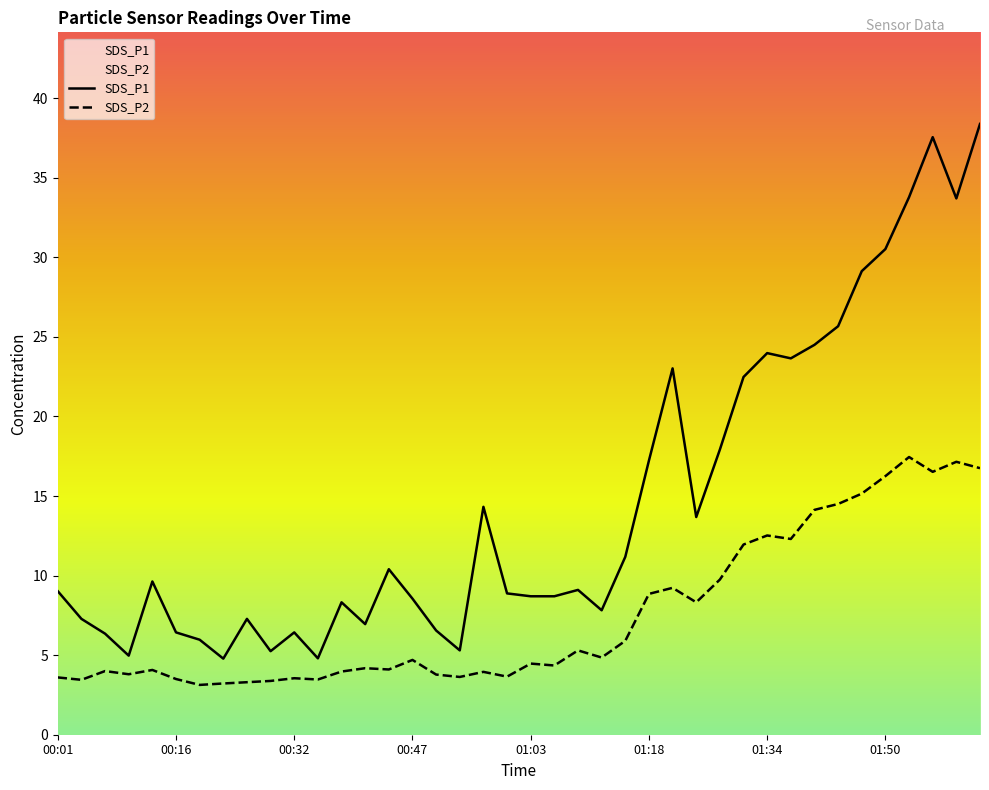

What is the label of the 39th point from the left?

01:59